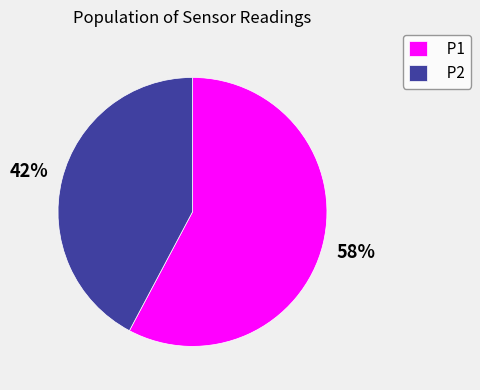

How many slices are in this pie chart?

2